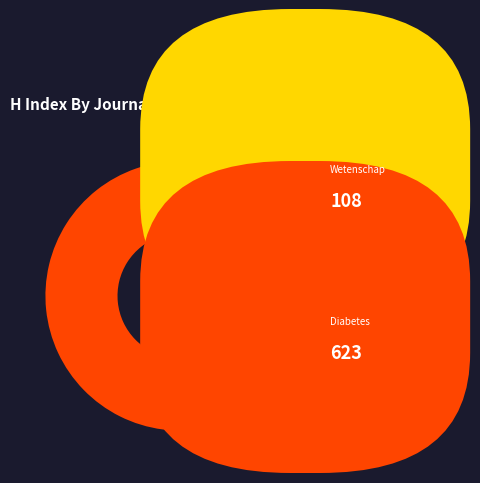

Which category has the smallest portion of the pie?

Huisarts en Wetenschap